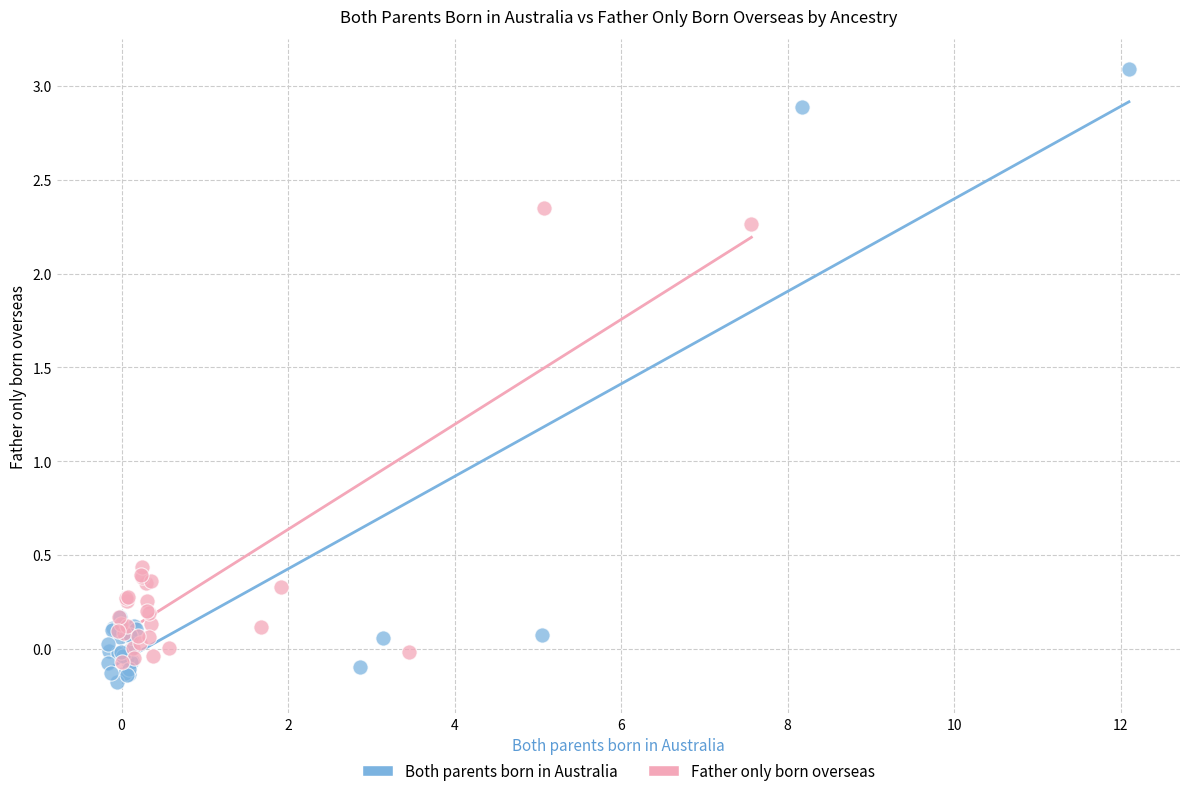

Which series contains the highest Y value?

Both parents born in Australia